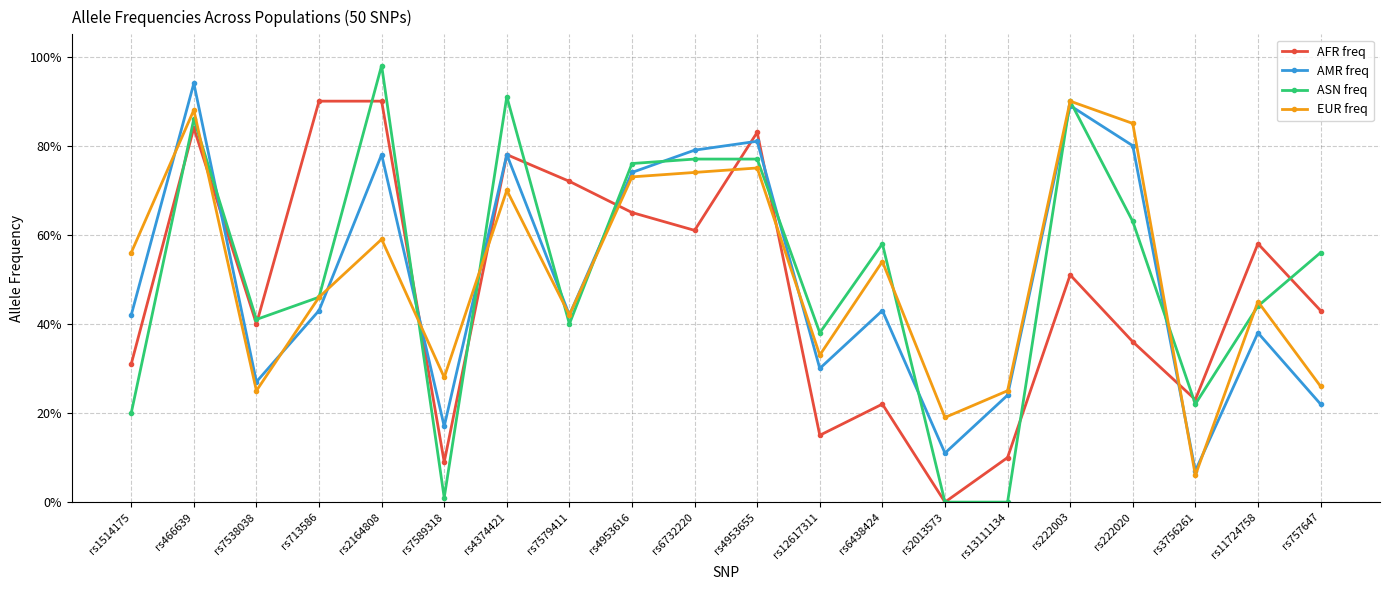

Does the chart have visible grid lines?

Yes